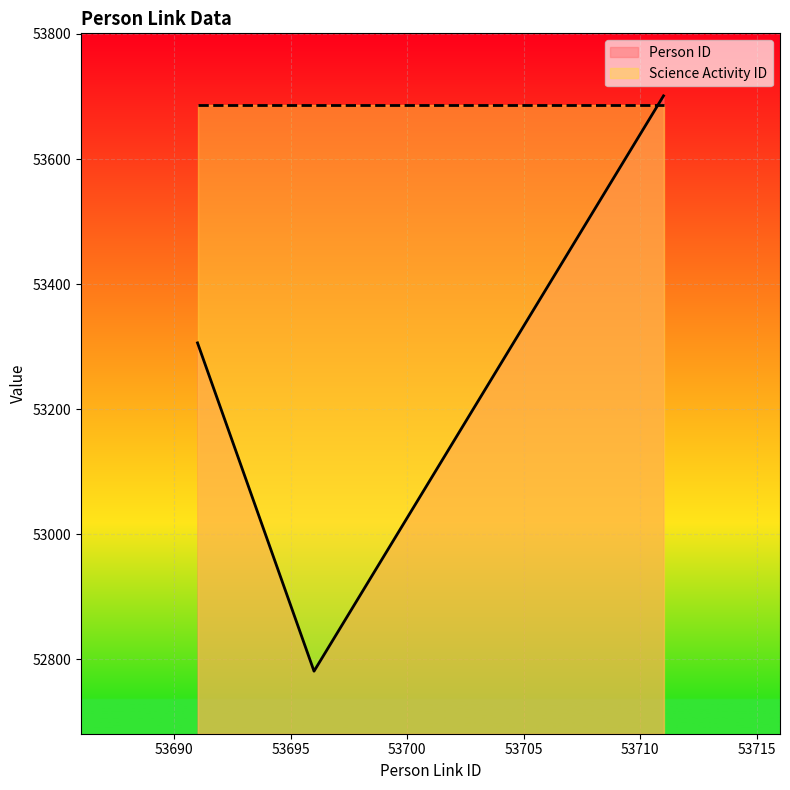

What is the value of the 1st point from the left?

53306